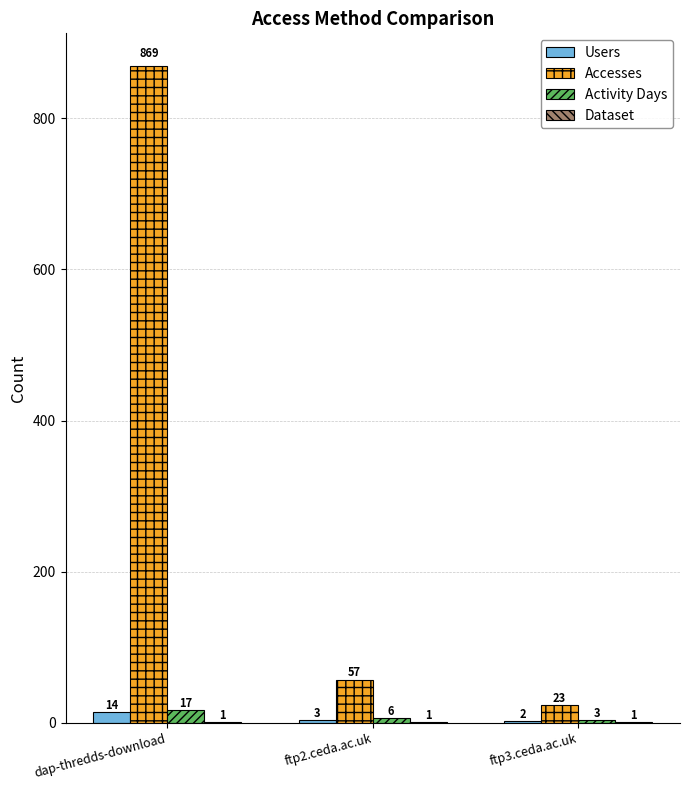

What is the total value across all series at dap-thredds-download?

901